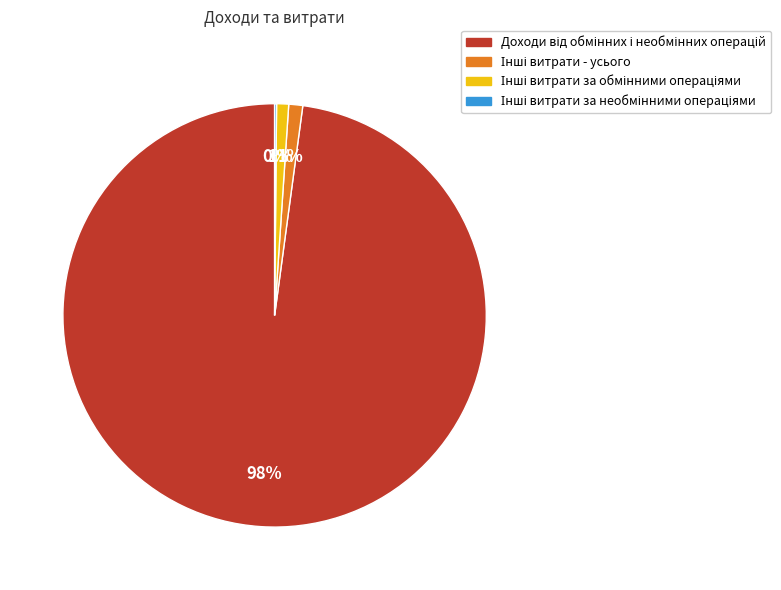

To the nearest percent, what is the average slice percentage?

25%